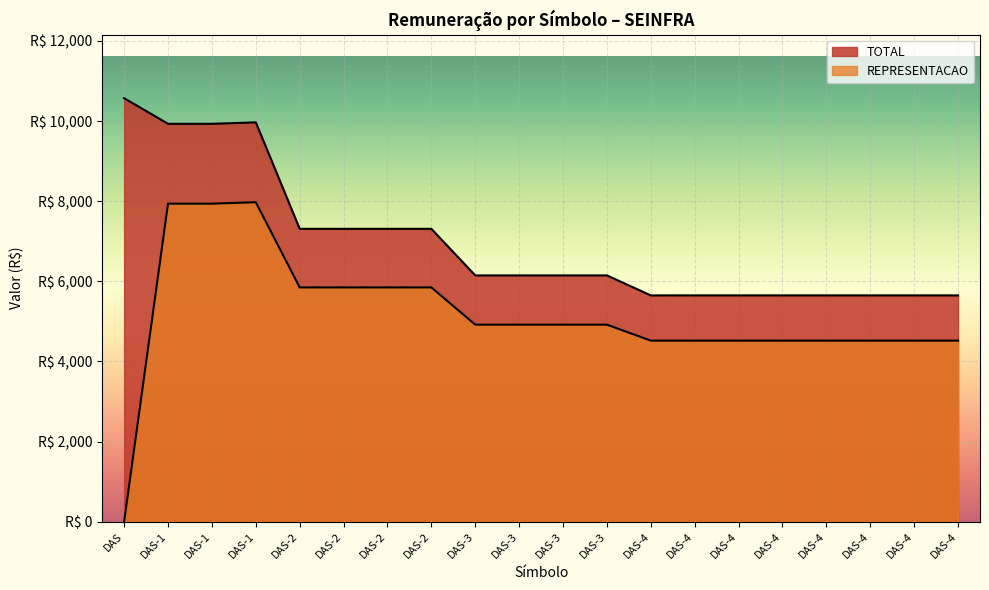

Between DAS-4 and DAS-3, which is larger?

DAS-3